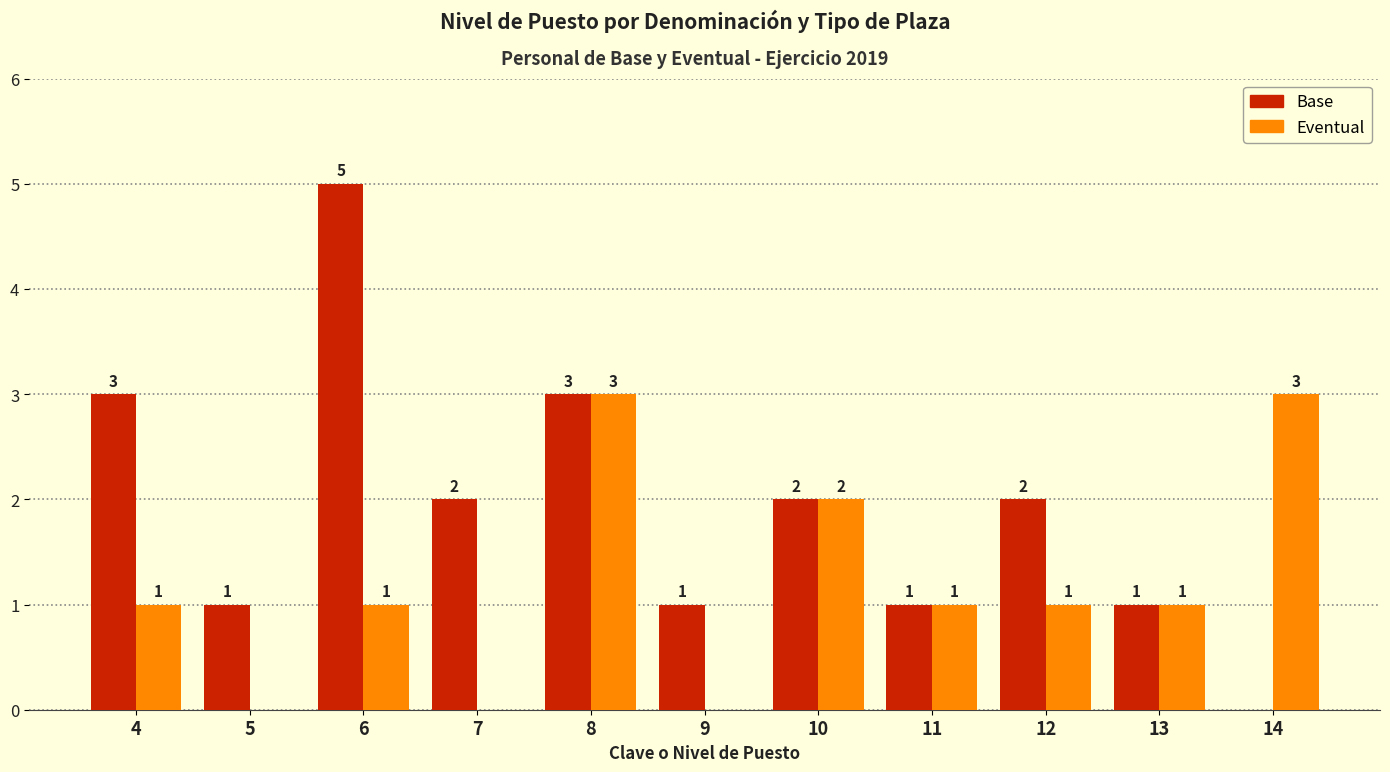

What are all the series names shown in the legend?

Base, Eventual